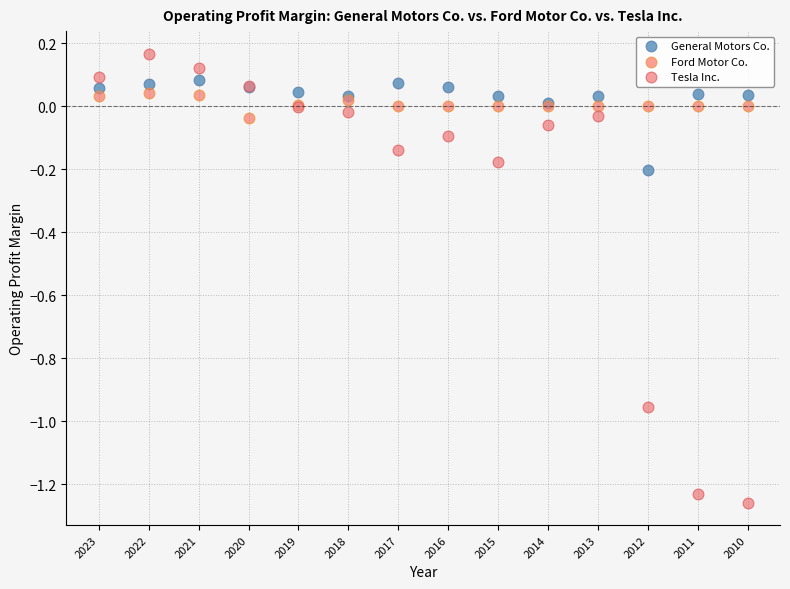

Which series contains the lowest Y value?

Tesla Inc.